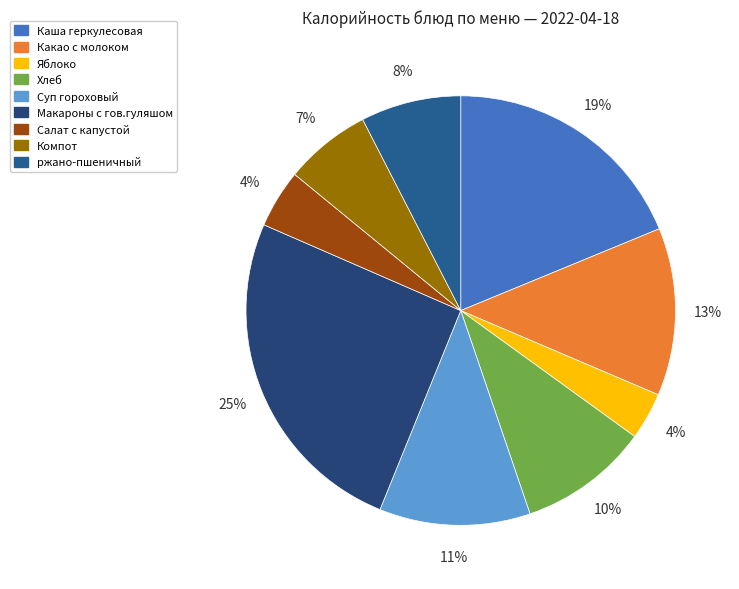

What is the smallest slice in the pie chart?

Яблоко